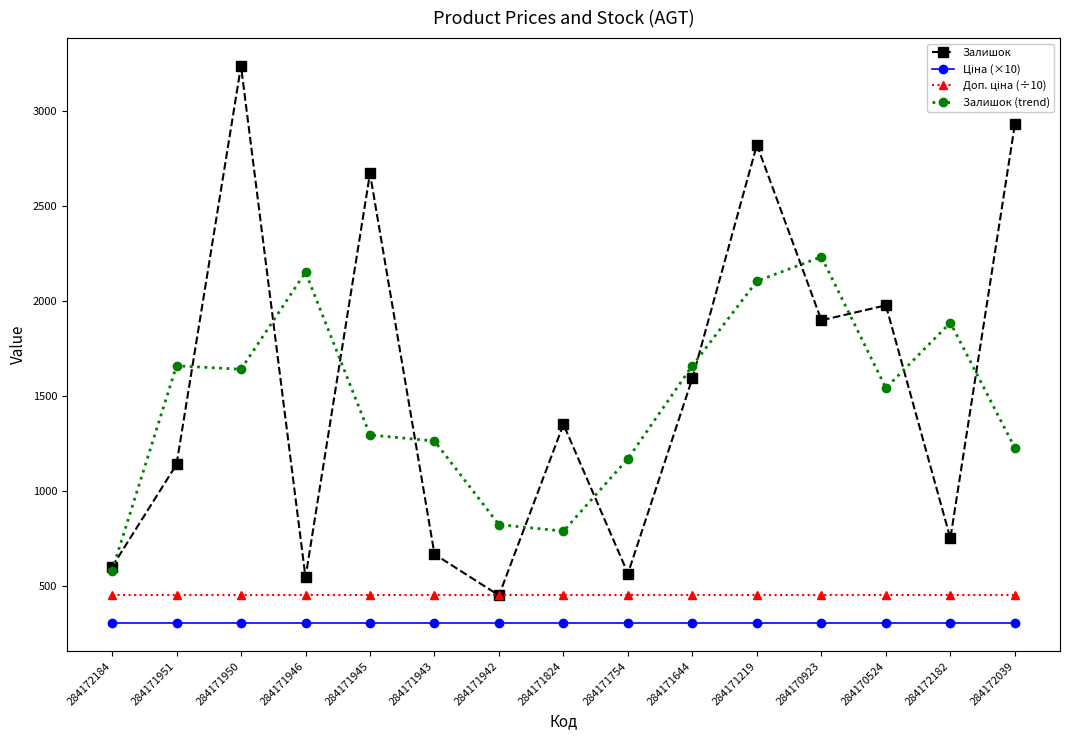

What position from the left is 284171943?

6